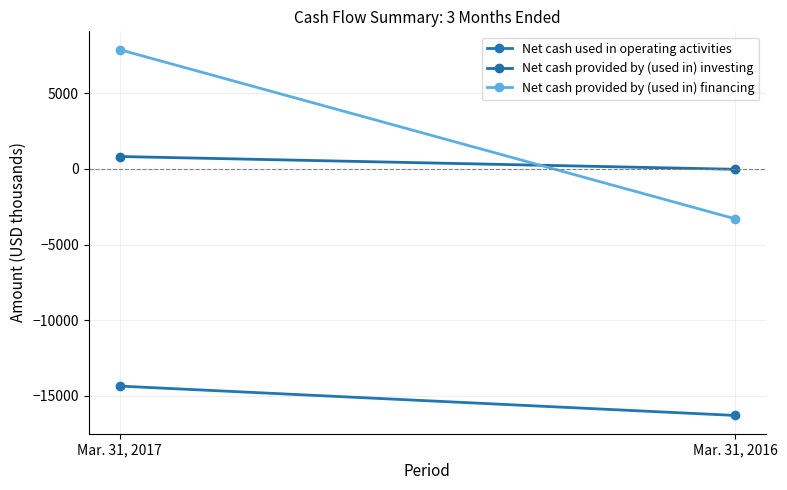

What is the value of the Net cash used in operating activities point at the 2nd from the left?

-16286